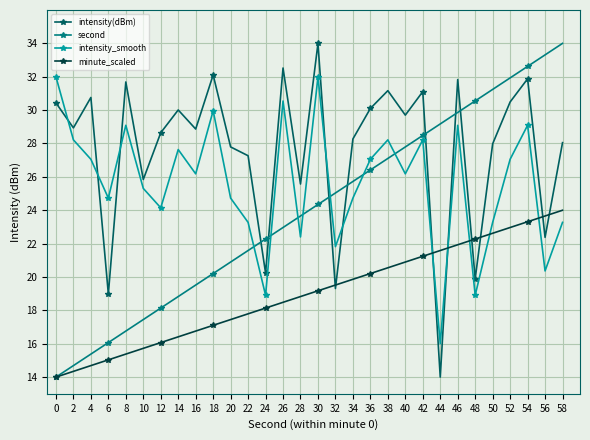

The intensity(dBm) series shows 28.9 at 16. True or false?

True